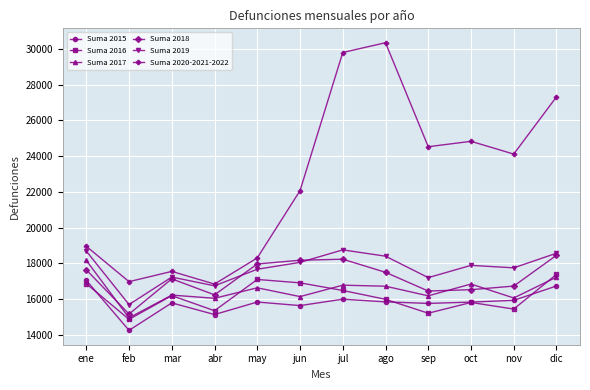

In Suma 2016, how many points are lower than both neighbors (excluding endpoints)?

4